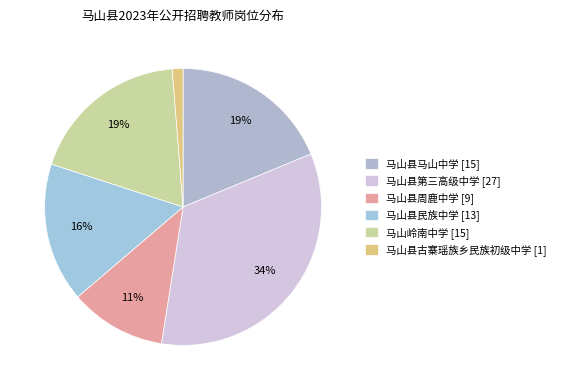

How many segments does this pie chart have?

6